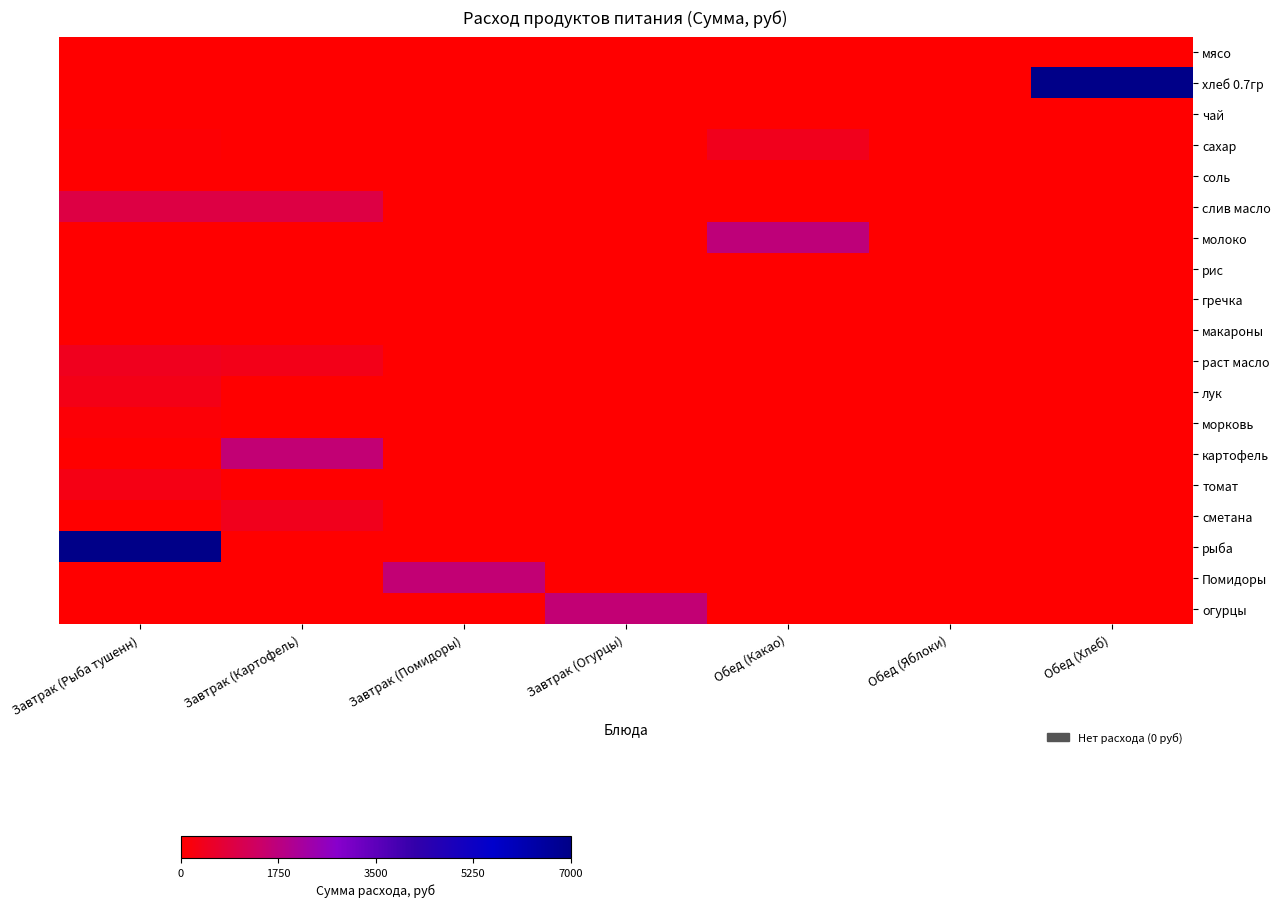

How many categories are shown in the chart?

7